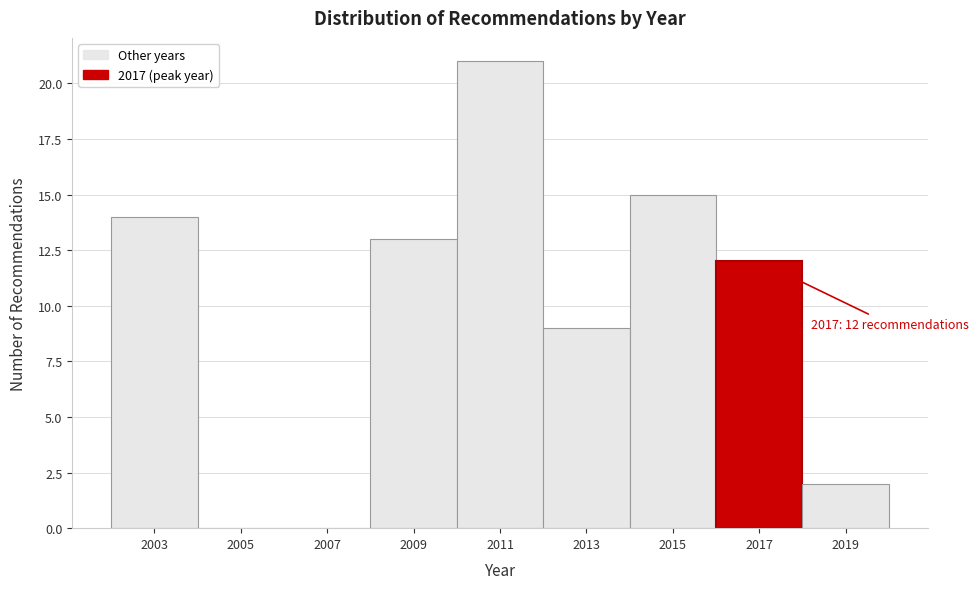

Reading left to right, extract all data points from this chart.

2003=14	2005=0	2007=0	2009=13	2011=21	2013=9	2015=15	2017=12	2019=2